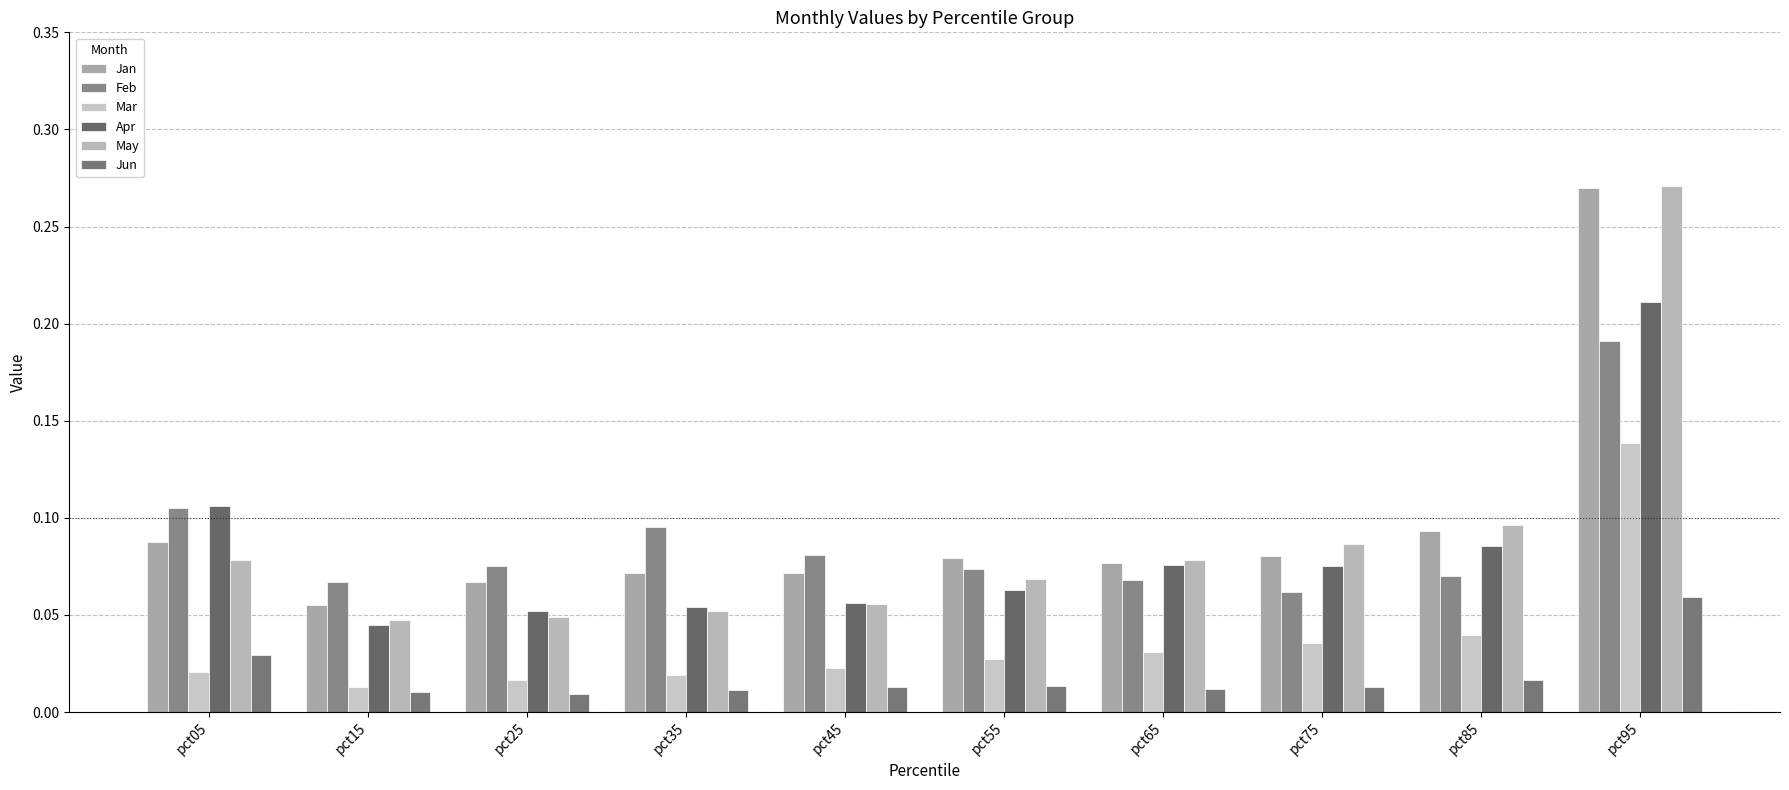

How many bars are there in each group?

6